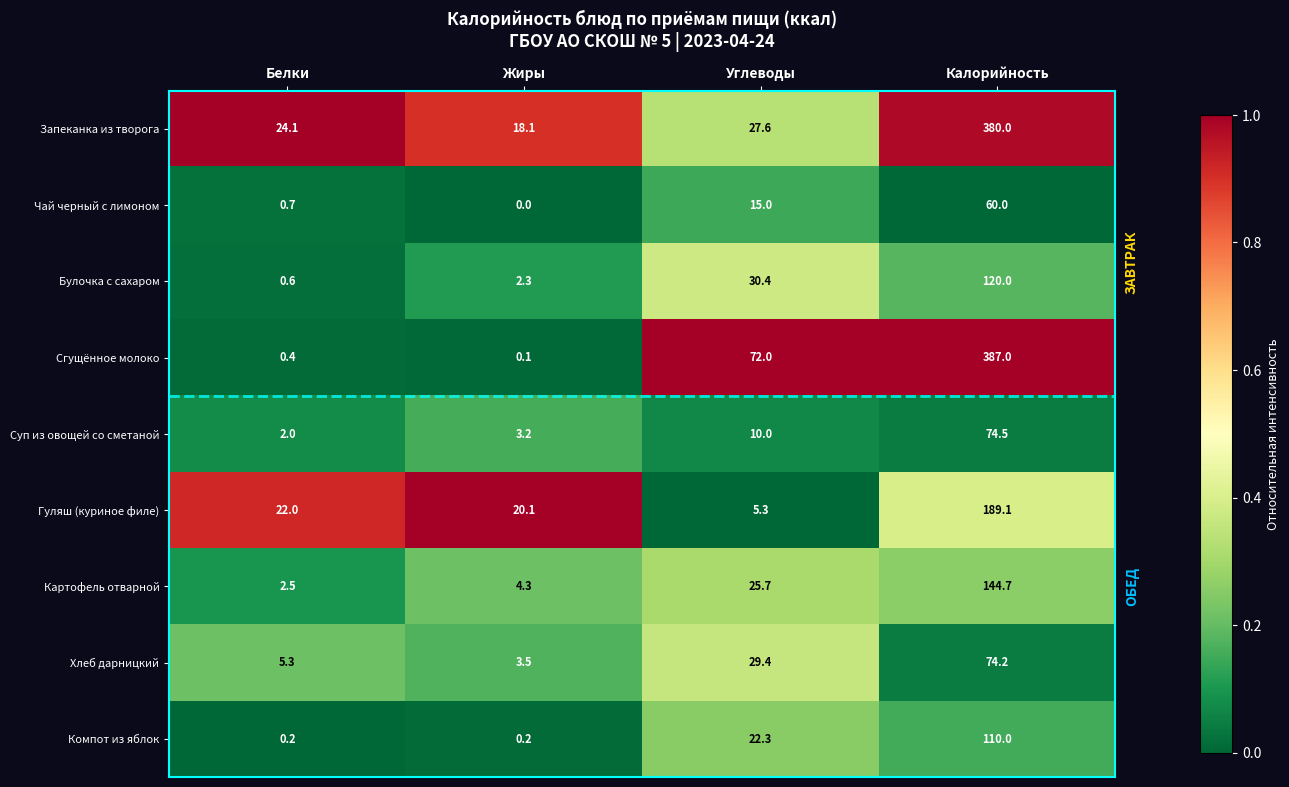

What is the average value of the Запеканка из творога series?

112.5